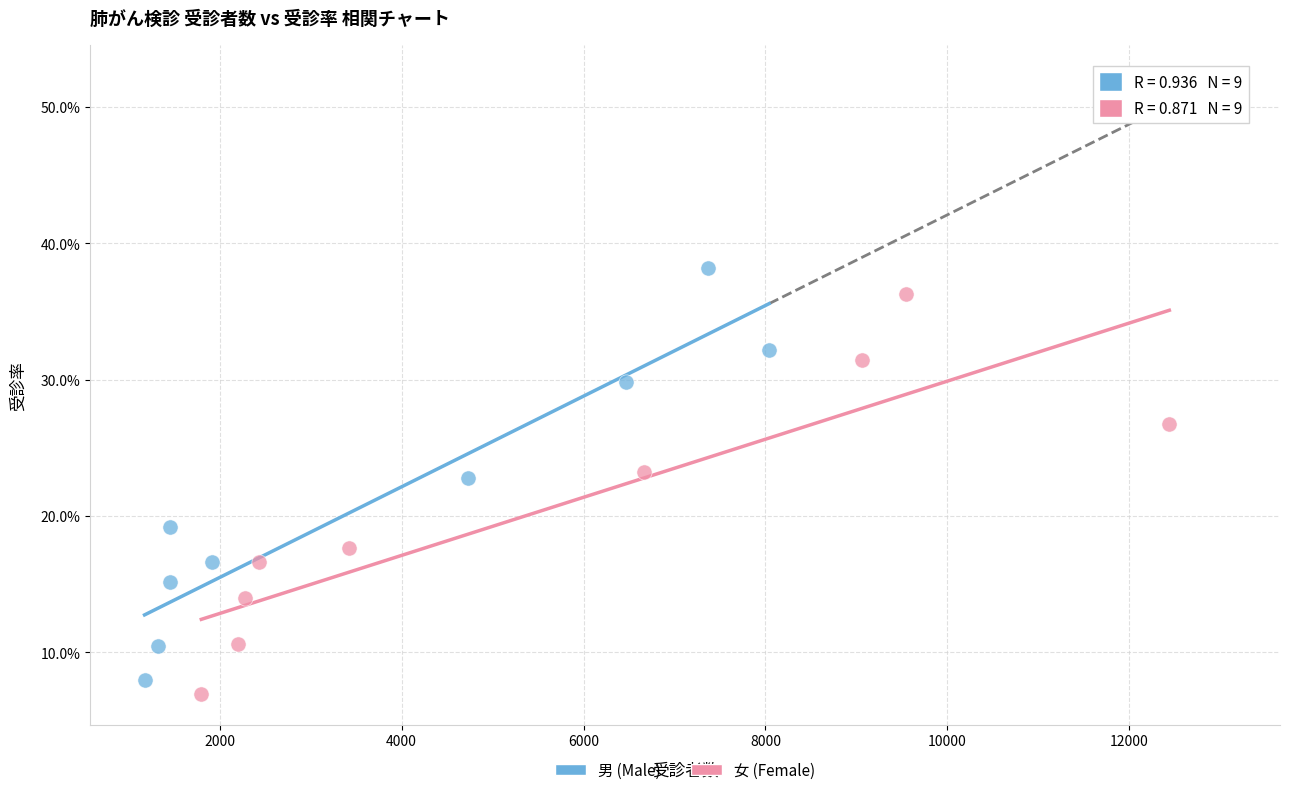

Which series has the largest Y range (max minus min)?

男 (Male)